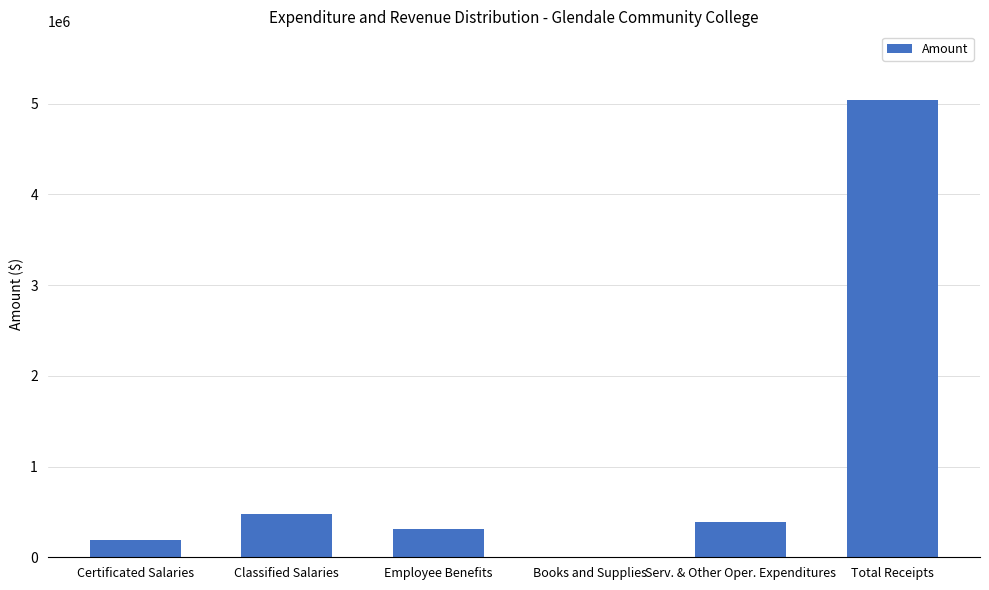

What is the ratio of the value at Employee Benefits to the value at Books and Supplies?

419.2